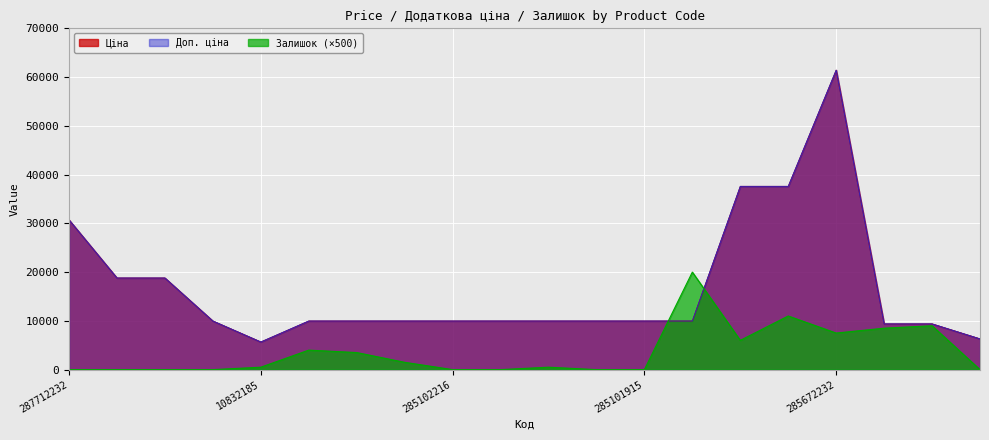

Reading left to right, what are all the values shown in this chart?

Ціна: 30717.1	18796.8	18796.8	9975.0	5673.8	9975.0	9975.0	9975.0	9975.0	9975.0	9975.0	9975.0	9975.0	9975.0	37593.6	37593.6	61434.3	9384.0	9384.0	6308.8
Доп. ціна: 30717.1	18796.8	18796.8	9975.0	5673.8	9975.0	9975.0	9975.0	9975.0	9975.0	9975.0	9975.0	9975.0	9975.0	37593.6	37593.6	61434.3	9384.0	9384.0	6308.8
Залишок: 0.0	0.0	0.0	0.0	500.0	4000.0	3500.0	1500.0	0.0	0.0	500.0	0.0	0.0	20000.0	6000.0	11000.0	7500.0	8500.0	9000.0	0.0